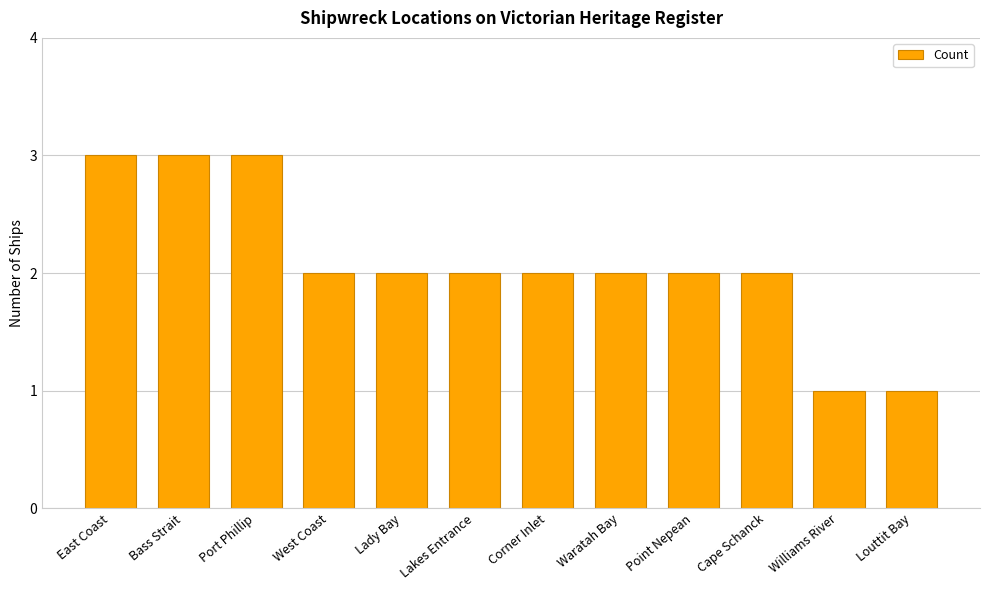

Reading right to left, transcribe all the data shown in this chart.

1	1	2	2	2	2	2	2	2	3	3	3